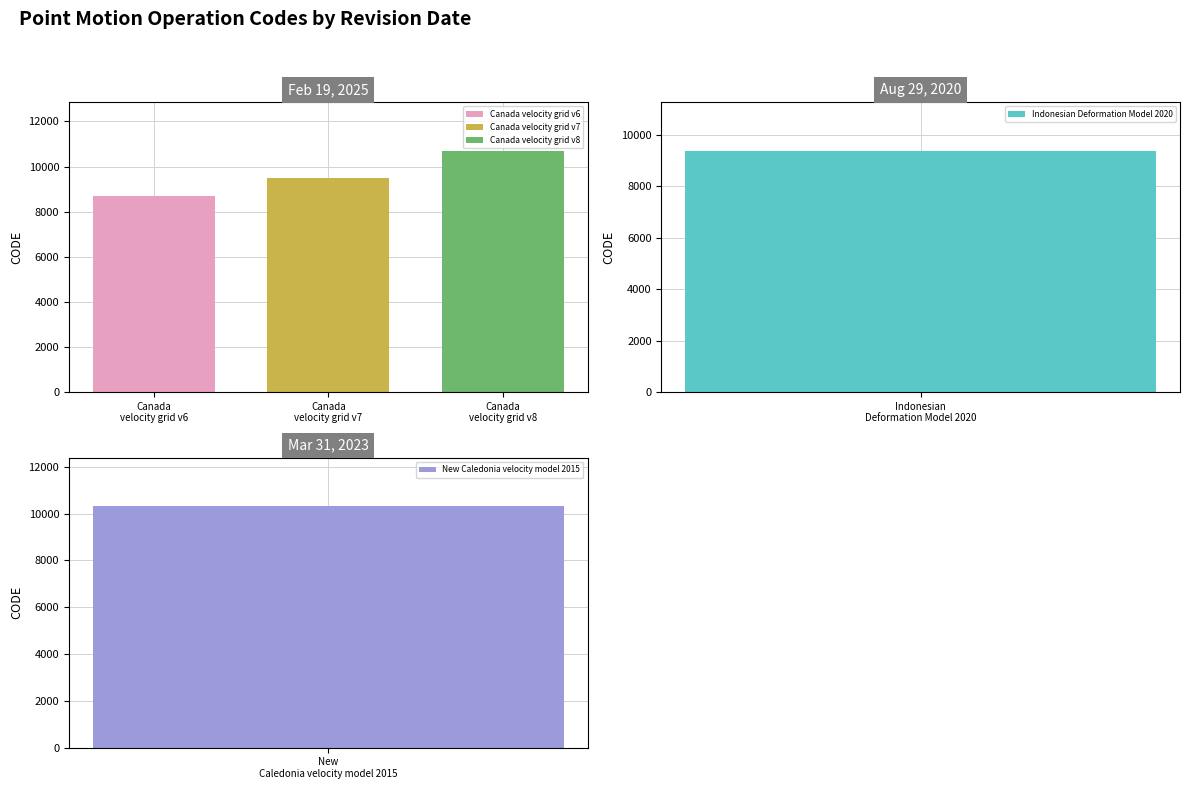

Which label corresponds to the smallest value in the chart?

February 19, 2025